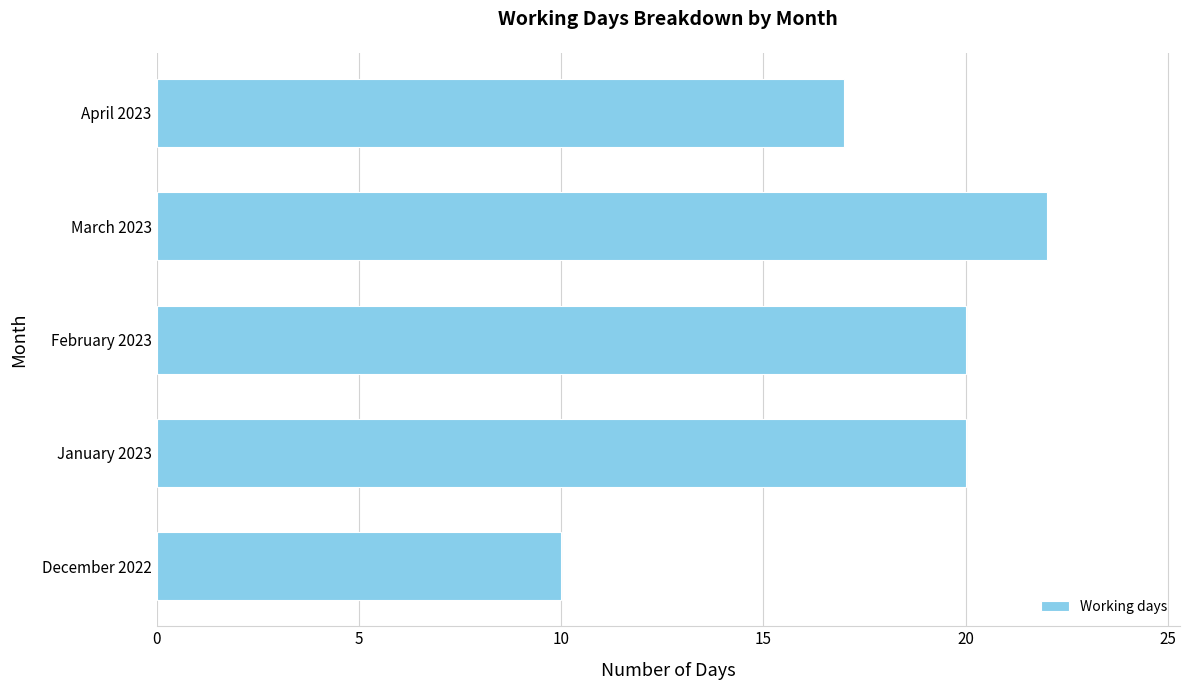

Reading bottom to top, list all the values displayed in this chart.

10	20	20	22	17